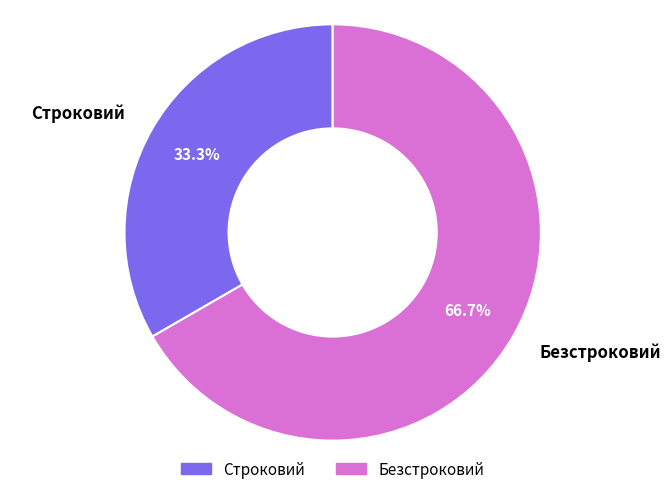

What percentage do Строковий and Безстроковий together represent?

100.0%